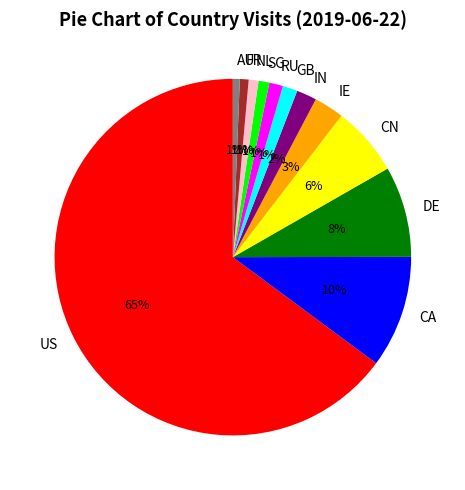

Which has a higher value, US or IE?

US